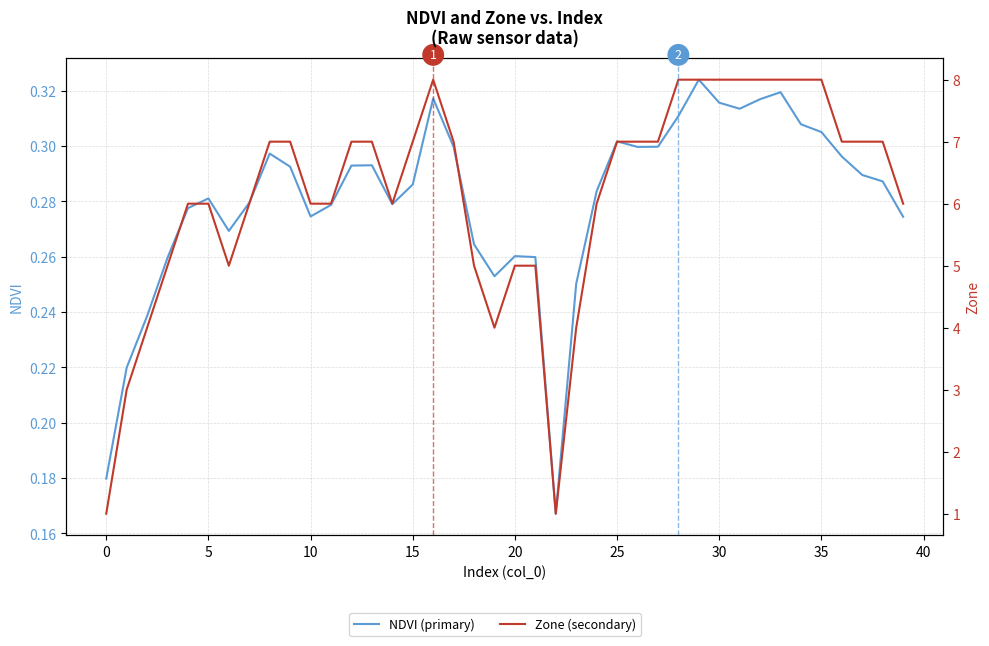

True or false: NDVI (primary) and Zone (secondary) intersect in this chart.

False